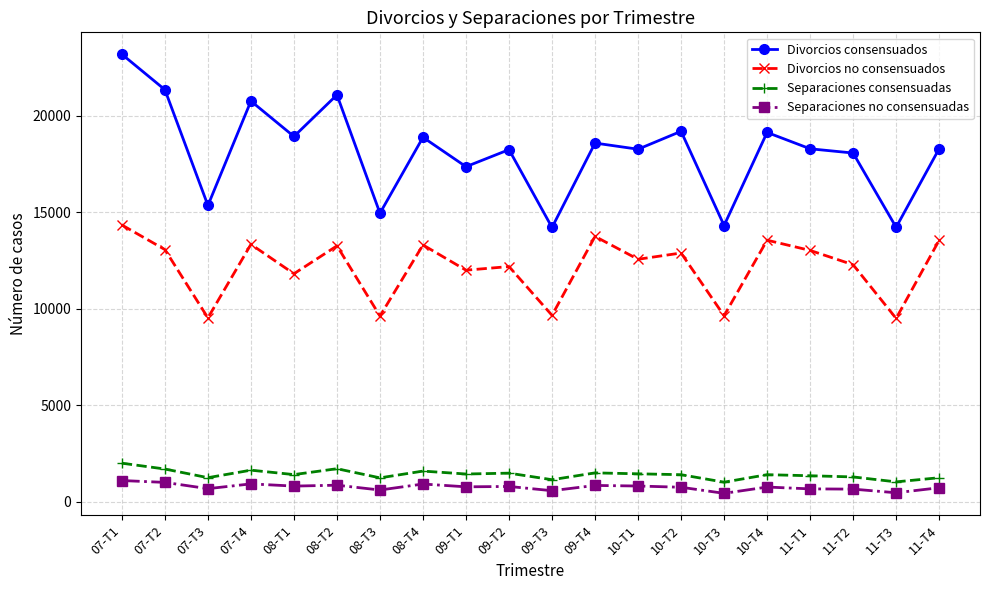

Which series has the widest spread of values?

Divorcios consensuados